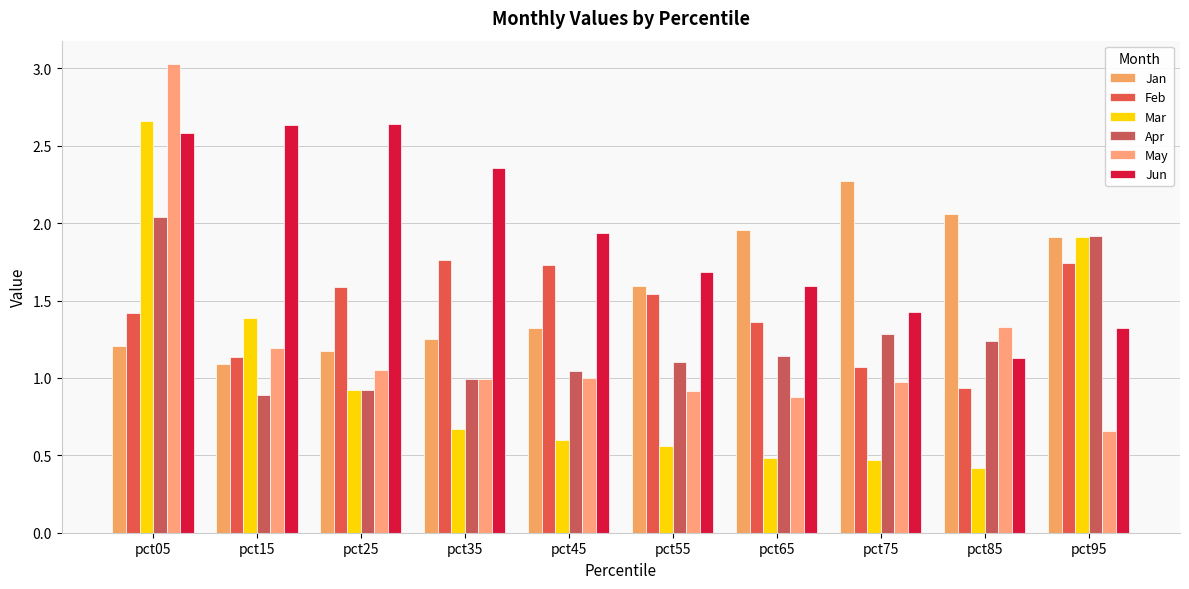

Is the value of Feb at pct85 greater than the value of May at pct85?

No